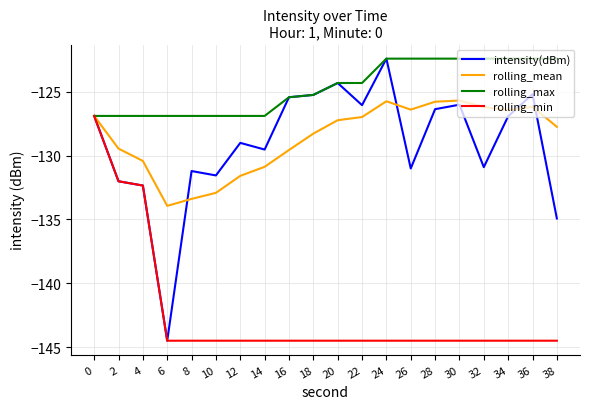

The rolling_min series shows -28.3 at 4. True or false?

False